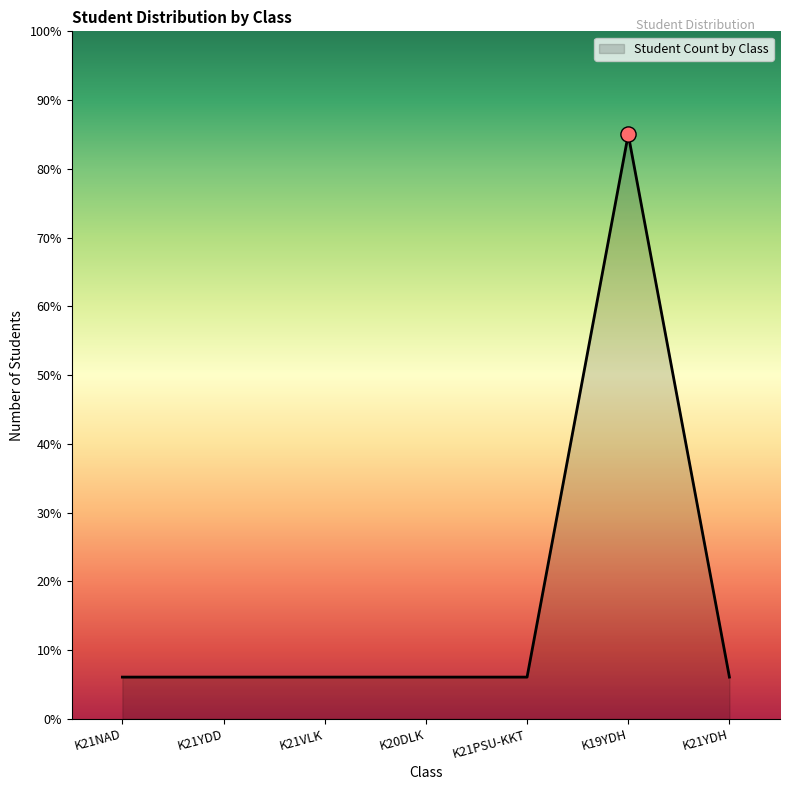

What is the ratio of the value at K19YDH to the value at K21YDD?

14.0